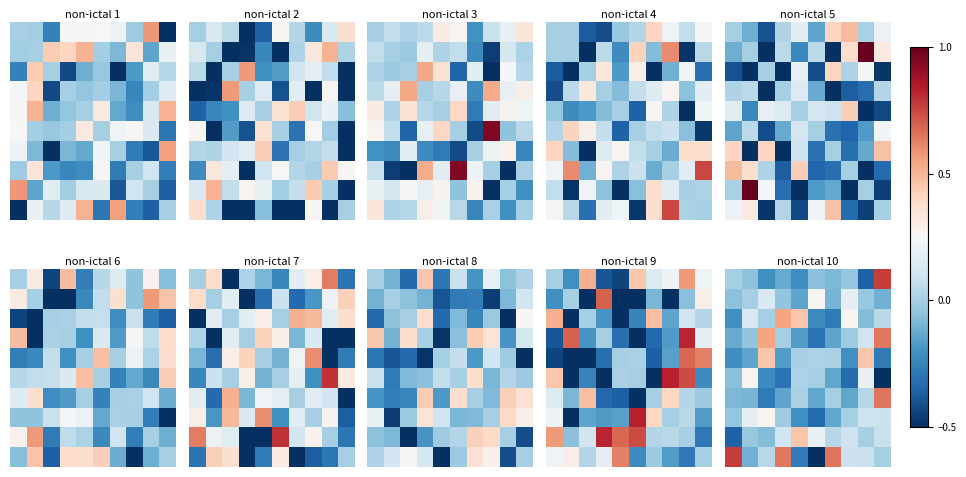

What is the difference between the highest and lowest values at 9?

1.3